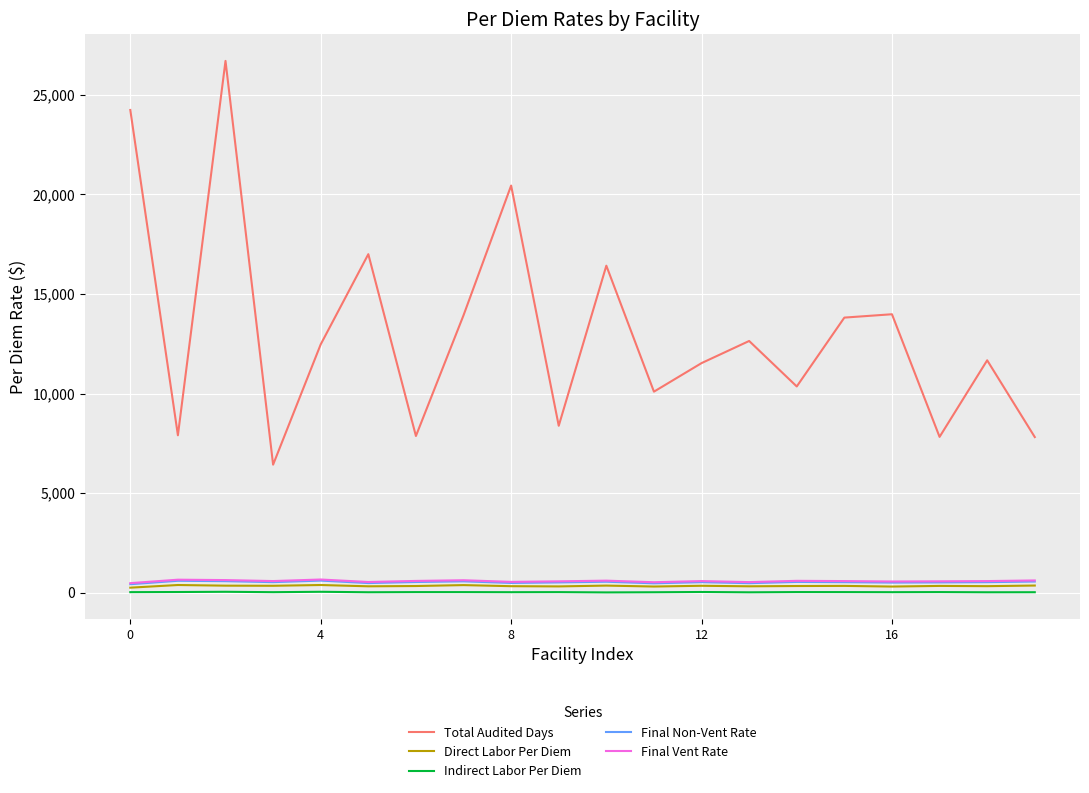

Which series has the largest range (max minus min)?

Total Audited Days